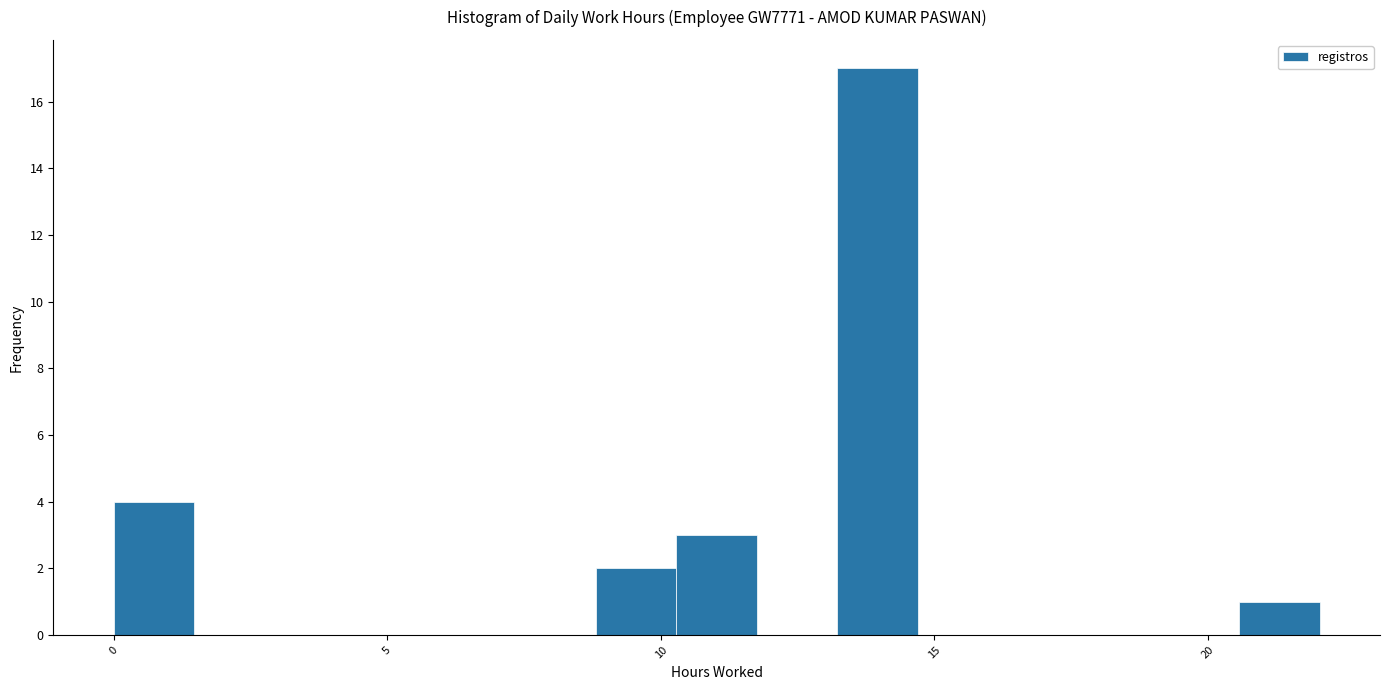

Around what value on the x-axis is the tallest bar? Give the approximate position of its centre, as read against the axis.

14.0